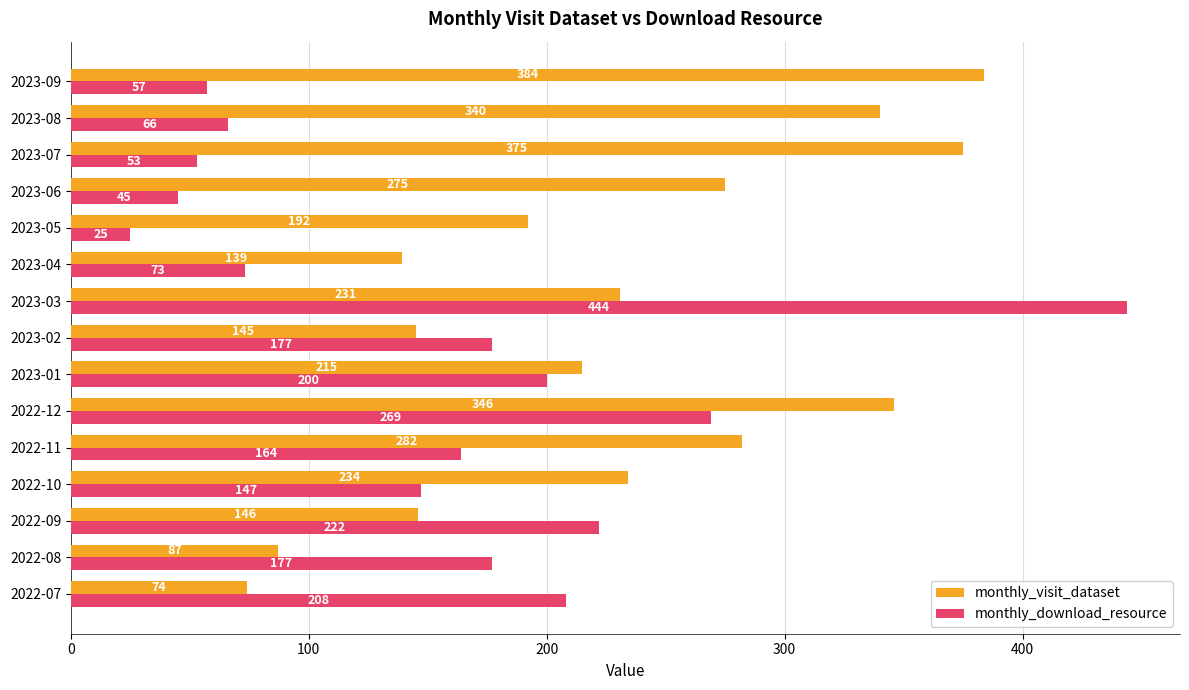

Which series has the largest range (max minus min)?

monthly_download_resource